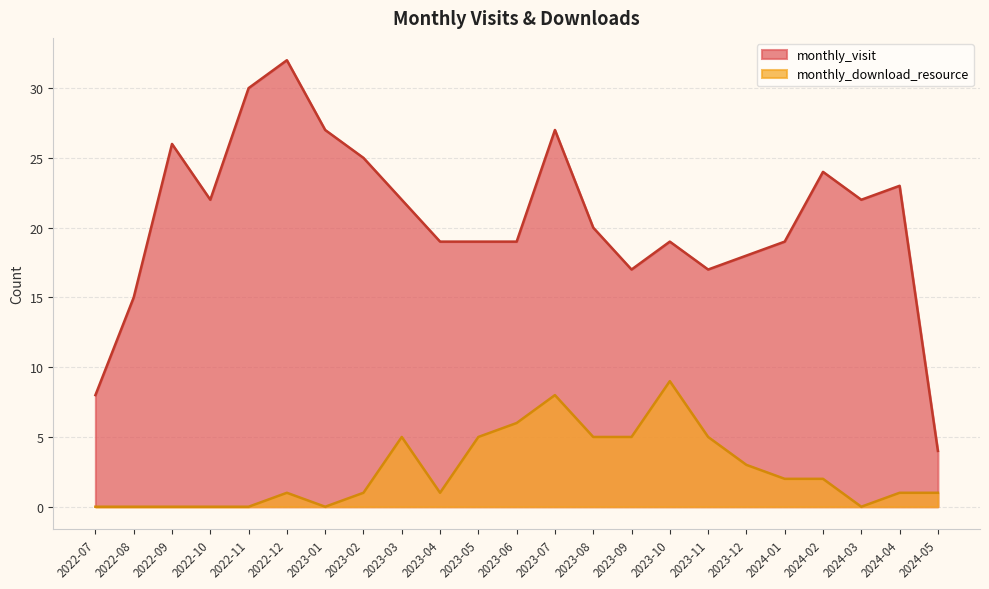

What is the maximum value shown in the chart?

32